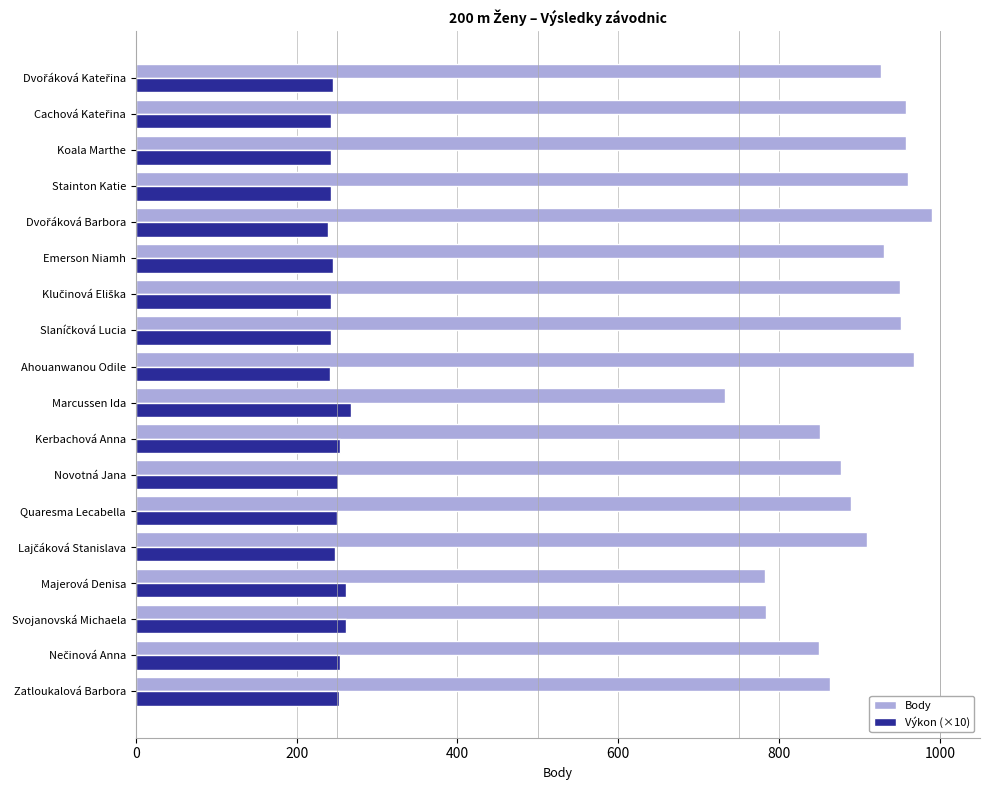

List the series in order of their peak value, highest first.

Body, Výkon (×10)